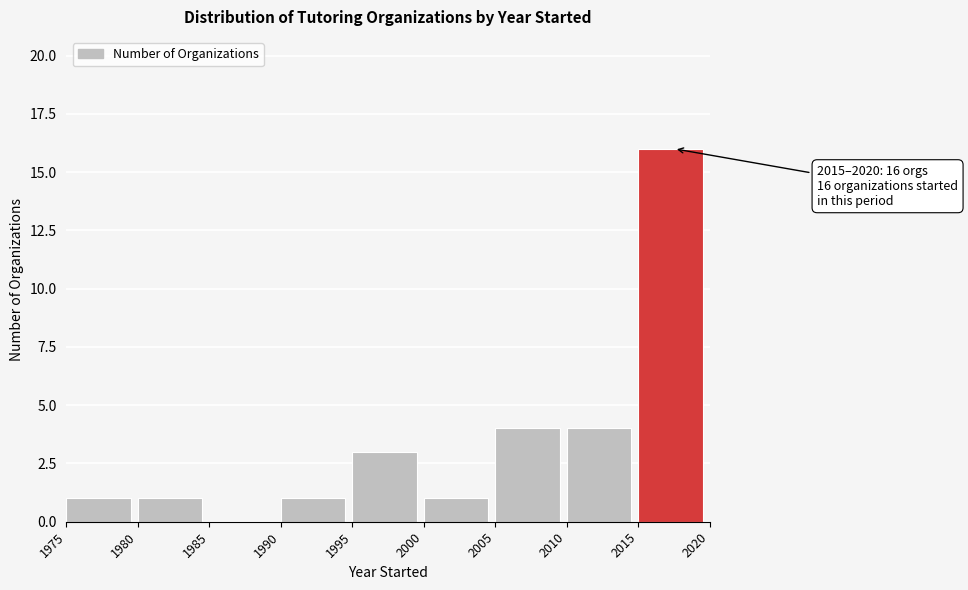

Which range on the x-axis has the tallest bar?

2015 to 2020